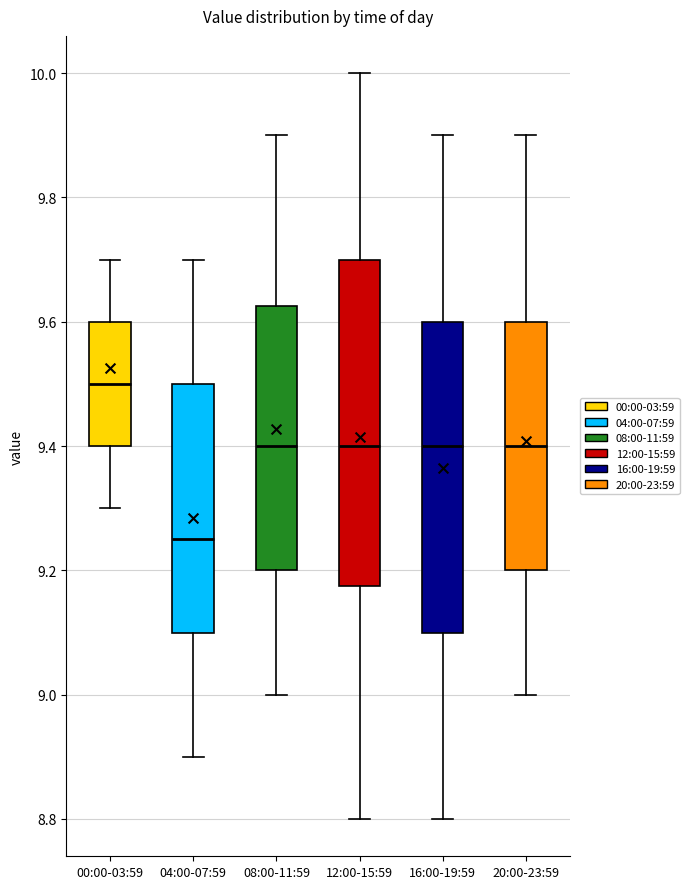

Reading left to right, transcribe this box plot: for each box, give where its median line is, the range the box spans, and where its two whiskers end, as read against the y-axis. The values are not printed on the chart, so give them approximately, as read against the axis.

00:00-03:59: median 9.50, box 9.40 to 9.60, whiskers 9.30 to 9.70
04:00-07:59: median 9.26, box 9.10 to 9.50, whiskers 8.90 to 9.70
08:00-11:59: median 9.40, box 9.20 to 9.62, whiskers 9.00 to 9.90
12:00-15:59: median 9.40, box 9.18 to 9.70, whiskers 8.80 to 10.00
16:00-19:59: median 9.40, box 9.10 to 9.60, whiskers 8.80 to 9.90
20:00-23:59: median 9.40, box 9.20 to 9.60, whiskers 9.00 to 9.90